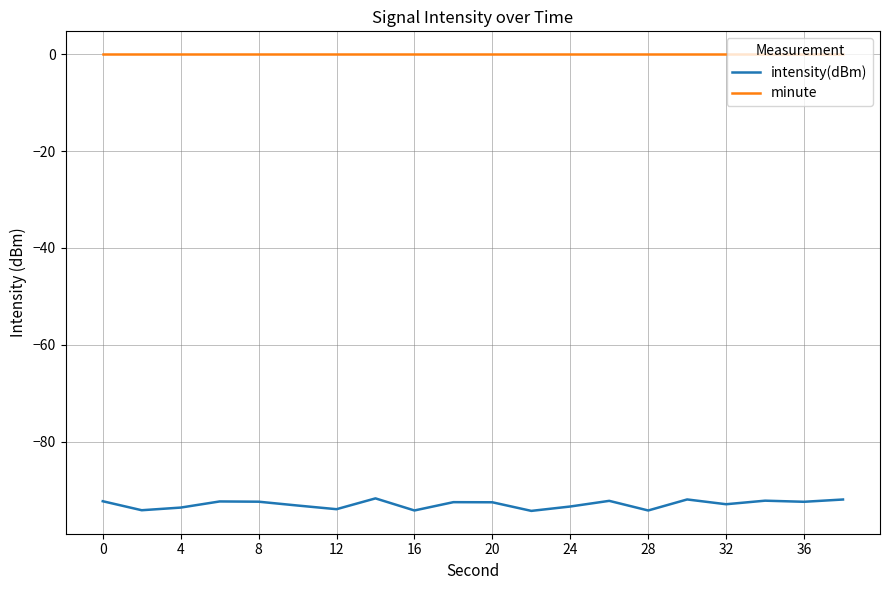

Which series has the largest total across all categories?

minute